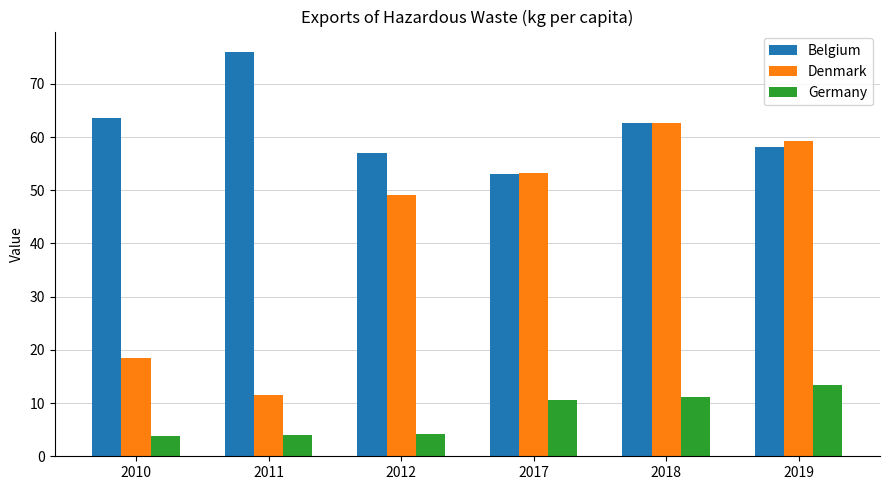

What are all the series names shown in the legend?

Belgium, Denmark, Germany